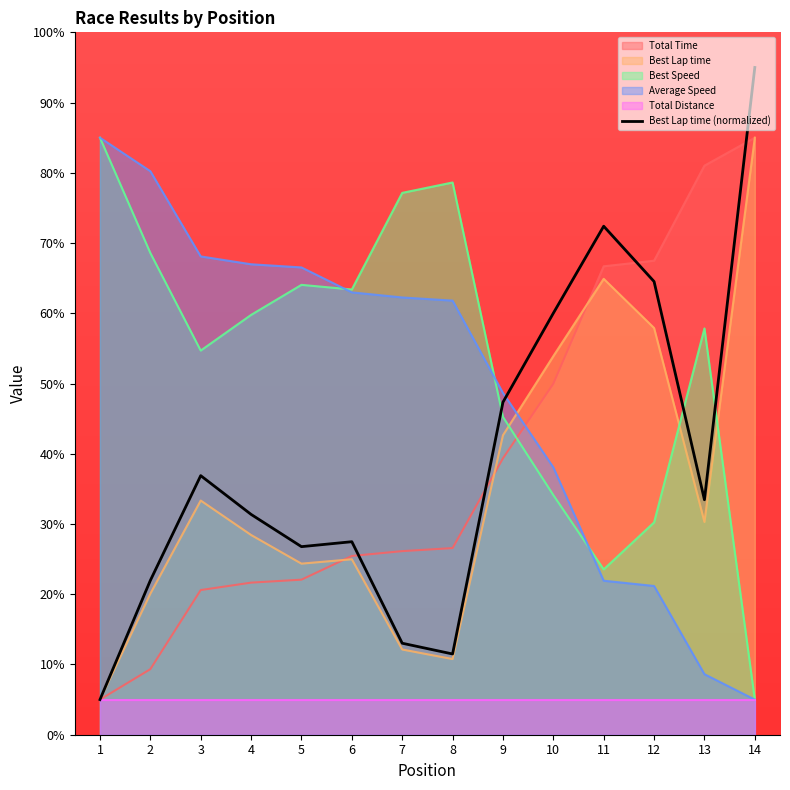

Is the value of Average Speed at 10 greater than the value of Total Time at 12?

No